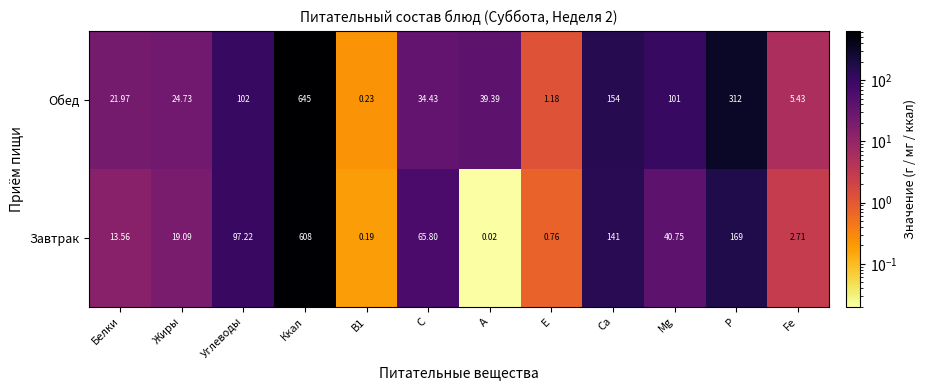

At Белки, list the series in order from smallest to largest.

Завтрак, Обед